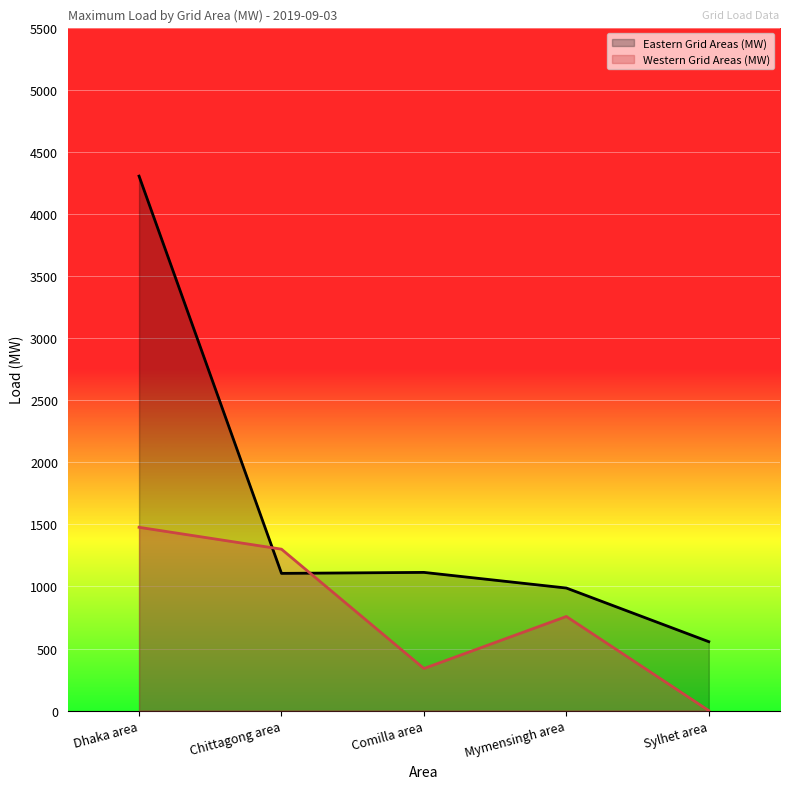

True or false: Western Grid Areas (MW) has more than 2 interior local peaks.

False